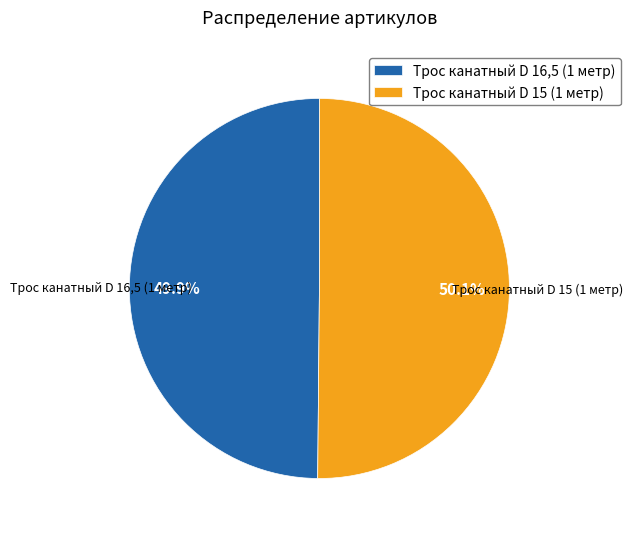

Count the number of slices in the pie.

2